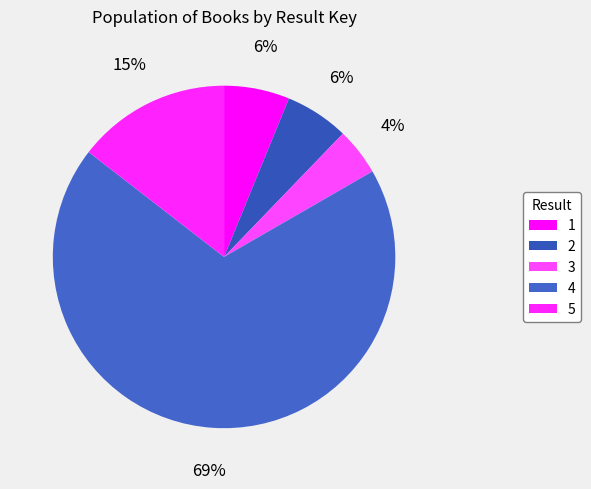

Combined, do 4 and 2 account for over 50%?

Yes